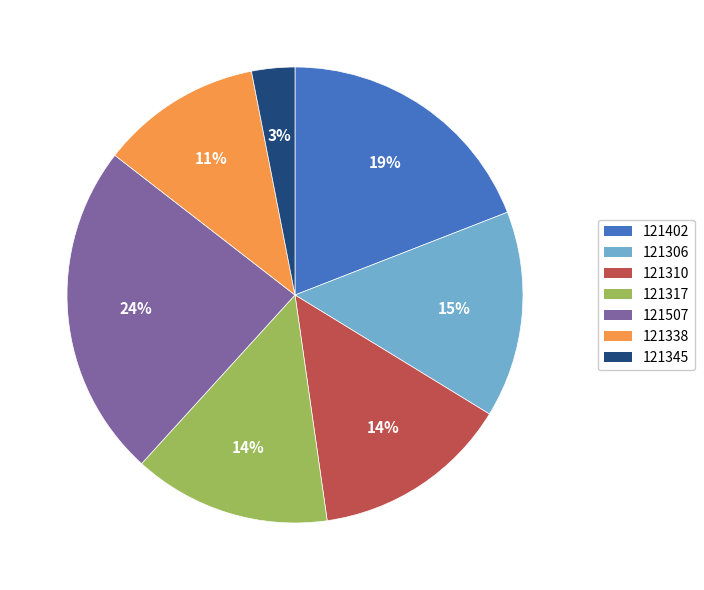

True or false: 121310 accounts for 25% of the total.

False